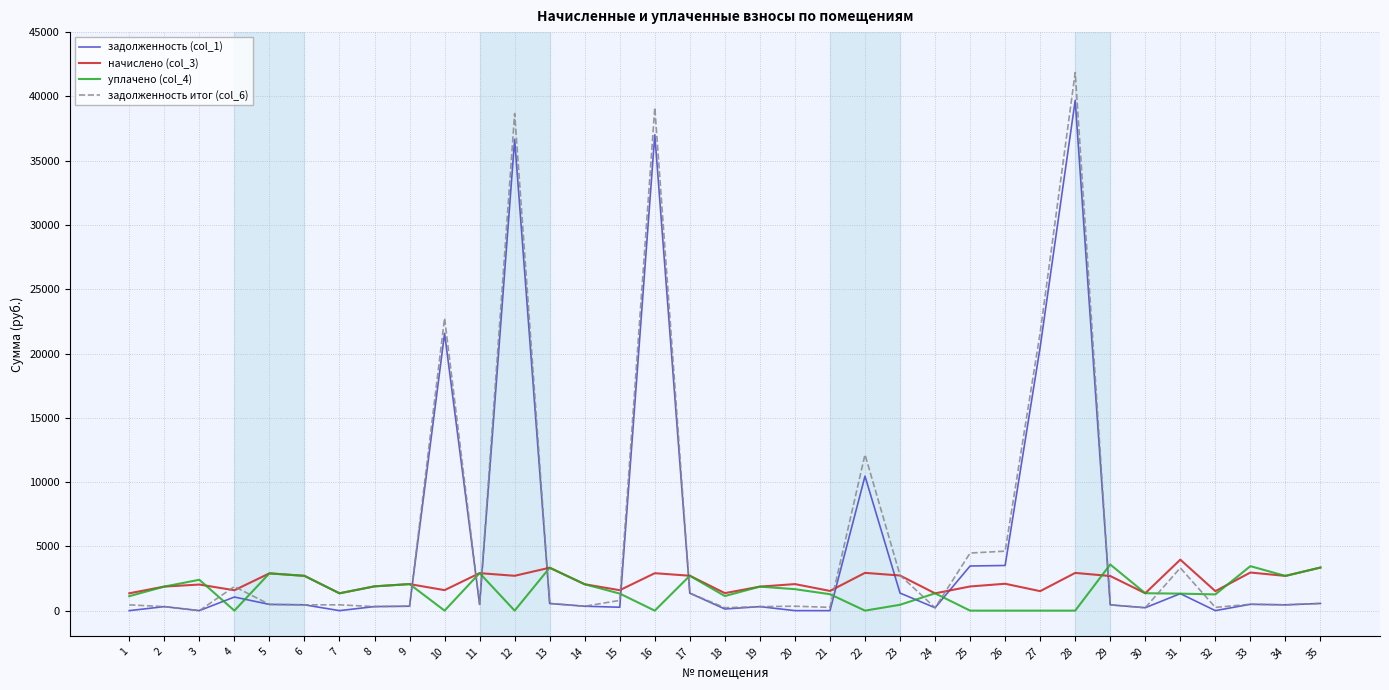

What is the total value across all series at 14?

4785.8